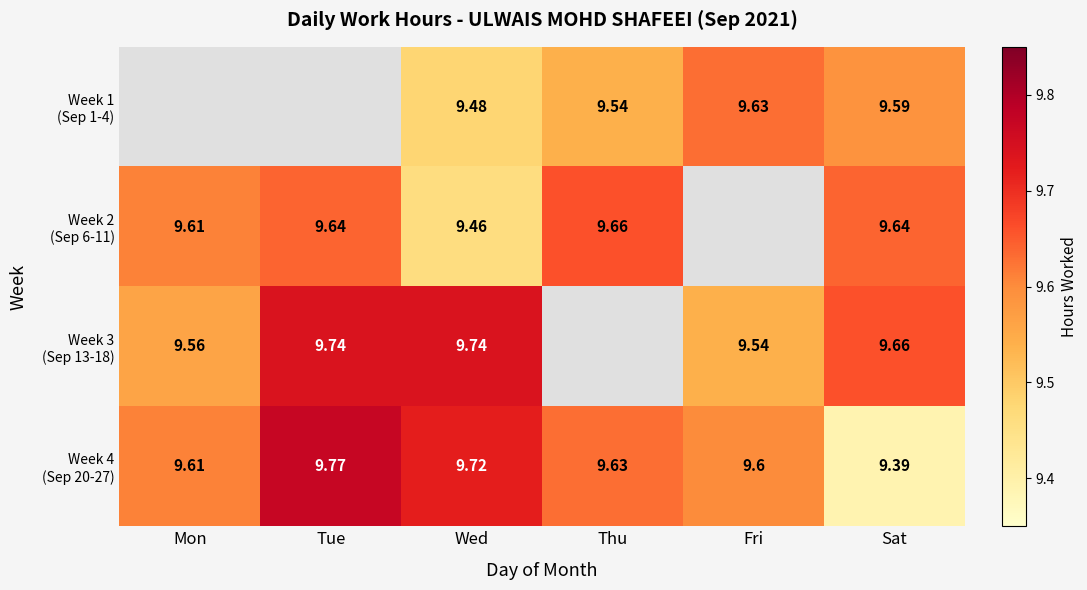

Which has a higher value, Tue or Fri?

Fri